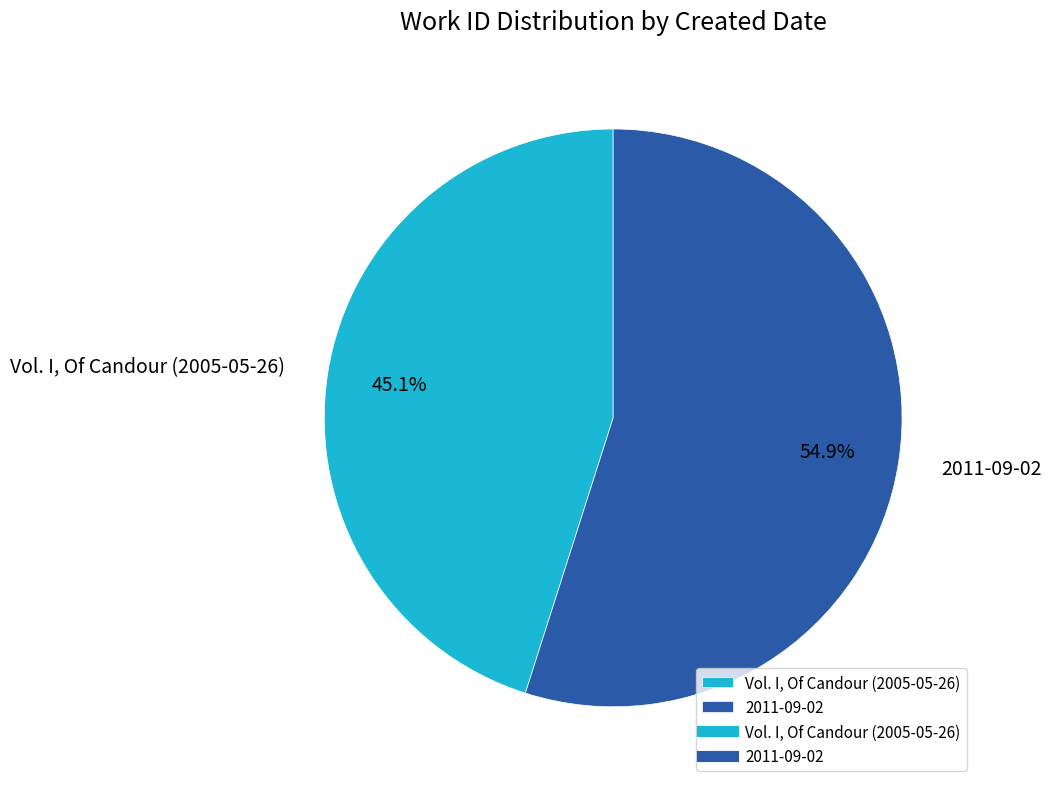

To the nearest percent, what is the difference between the largest and smallest slice percentages?

10%